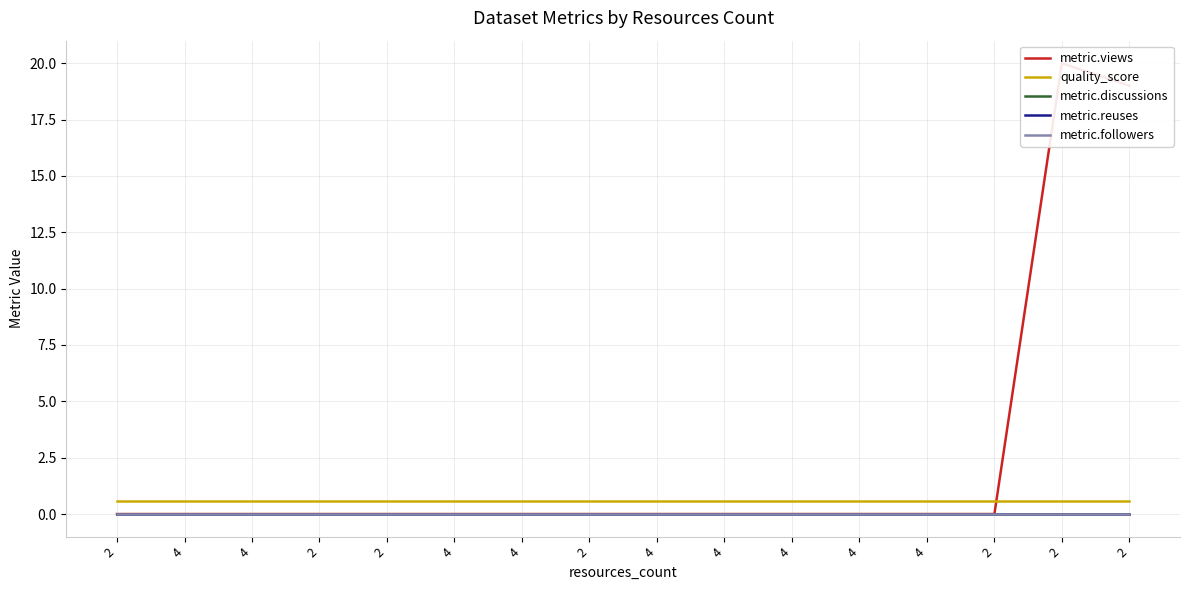

List the series in order of their peak value, highest first.

metric.views, quality_score, metric.discussions, metric.reuses, metric.followers